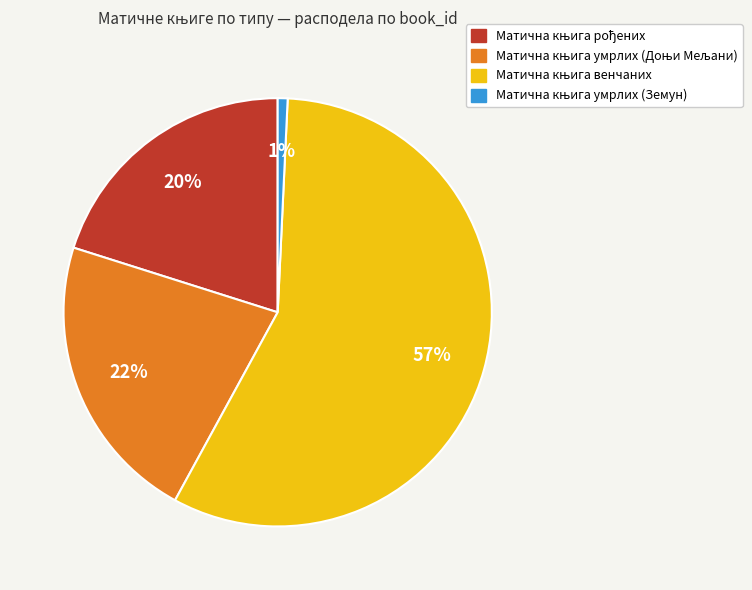

To the nearest percent, what is the difference between the largest and smallest slice percentages?

56%